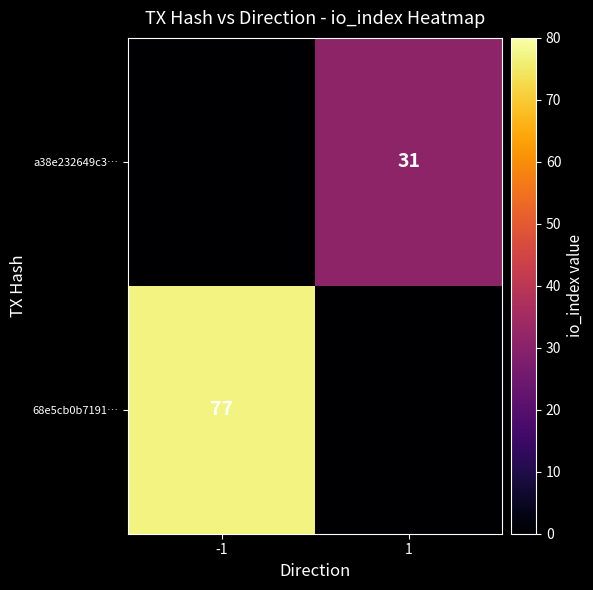

The value of 68e5cb0b7191… at -1 is 128. True or false?

False